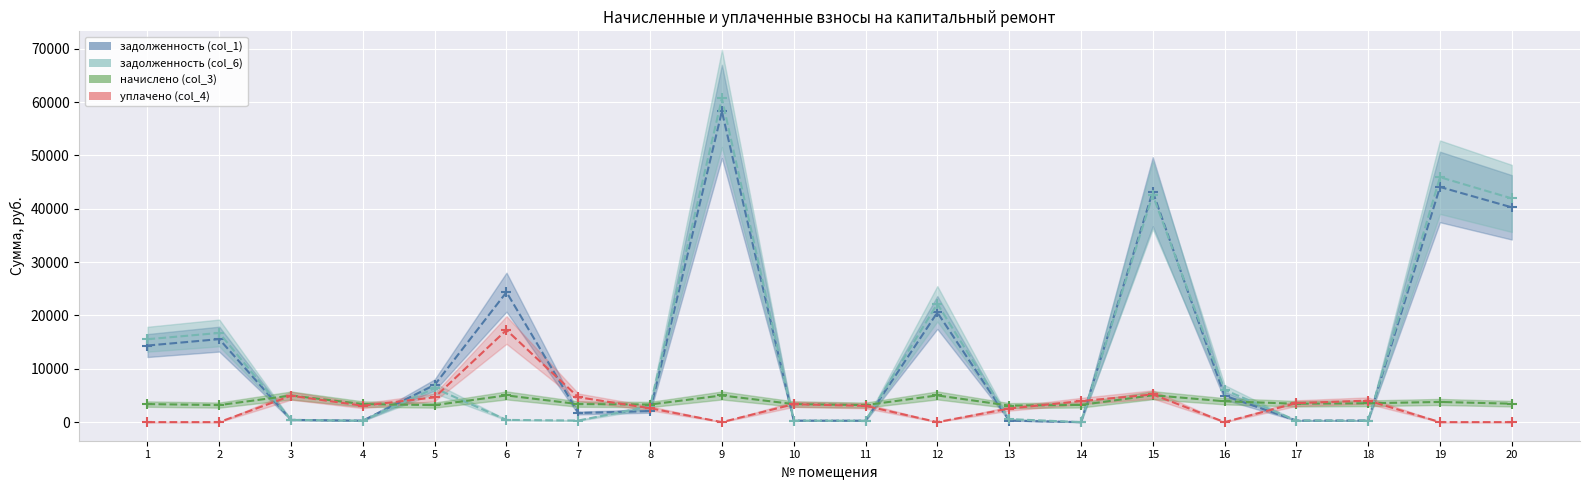

What is the average value of the начислено (col_3) series?

3792.8